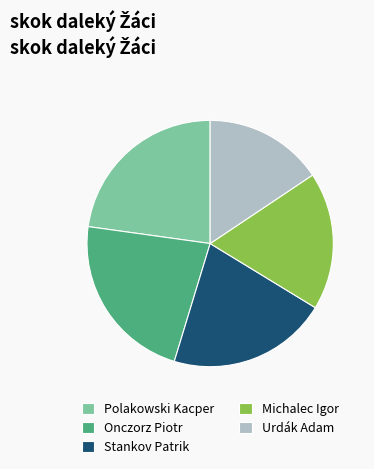

Approximately how many times larger is the value at Polakowski Kacper compared to Stankov Patrik?

1.1